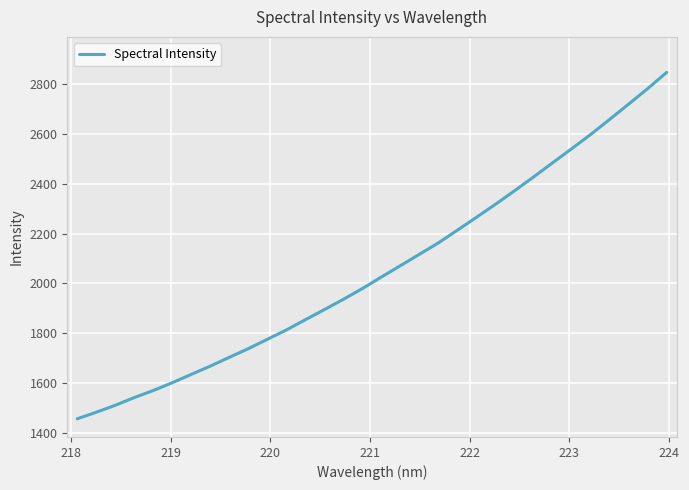

Is this an area chart (filled region under the line)?

No